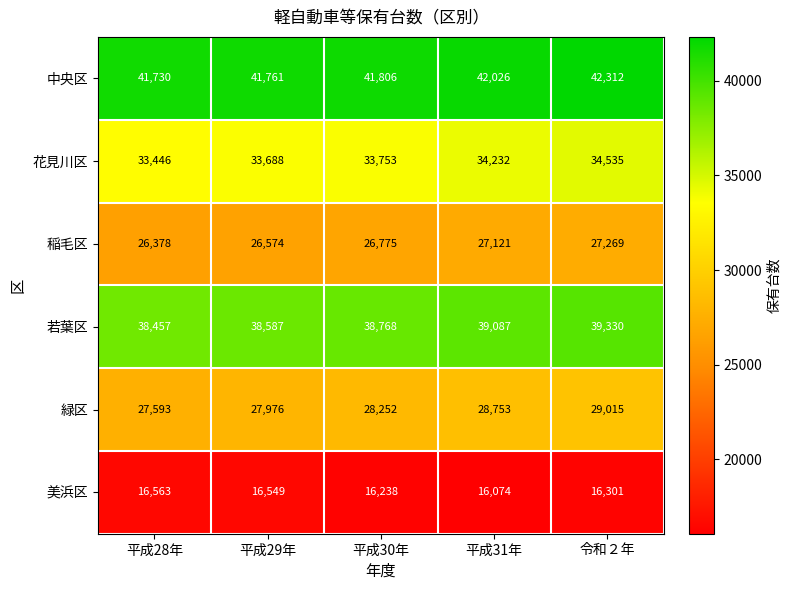

Between 平成29年 and 平成31年, which series saw the biggest shift?

緑区